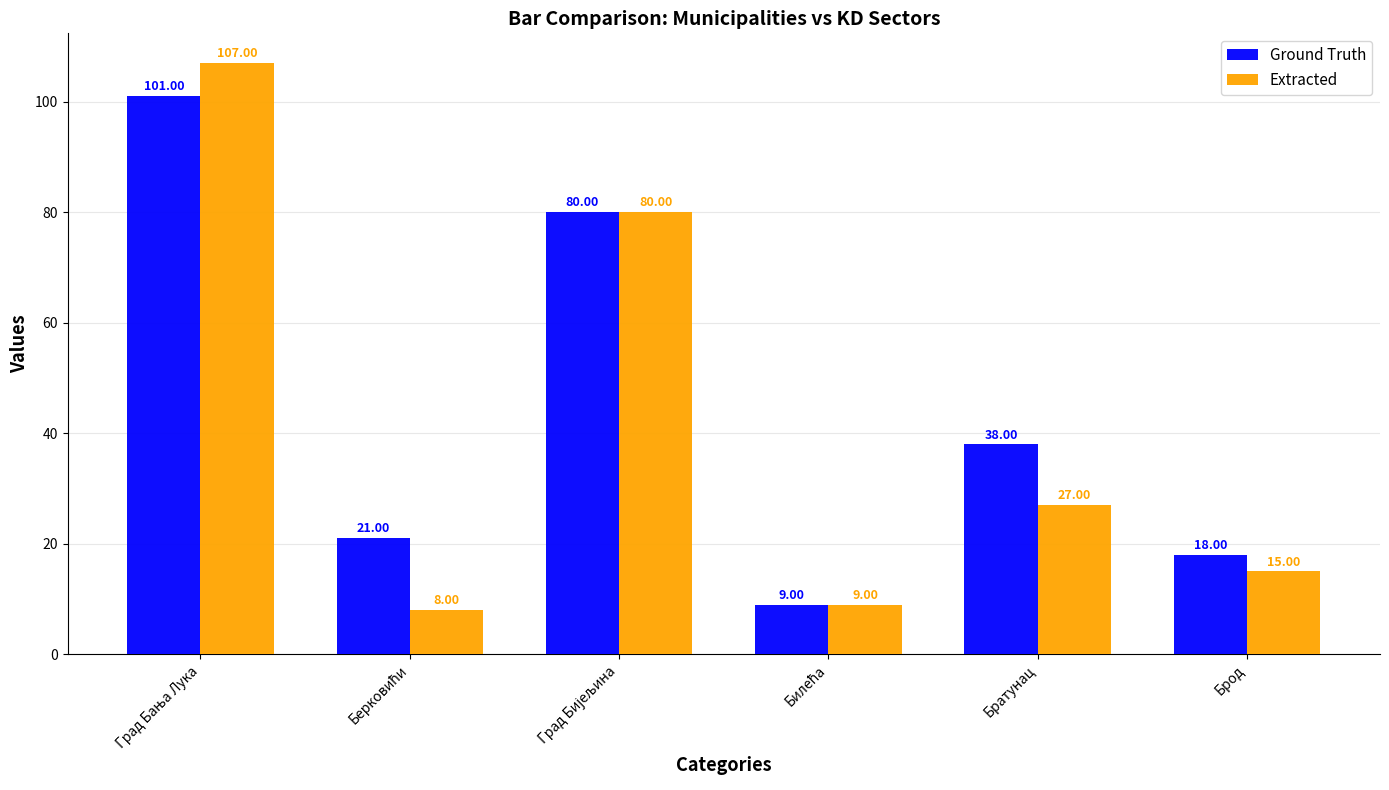

Is it true that Extracted equals 15 at Брод?

True